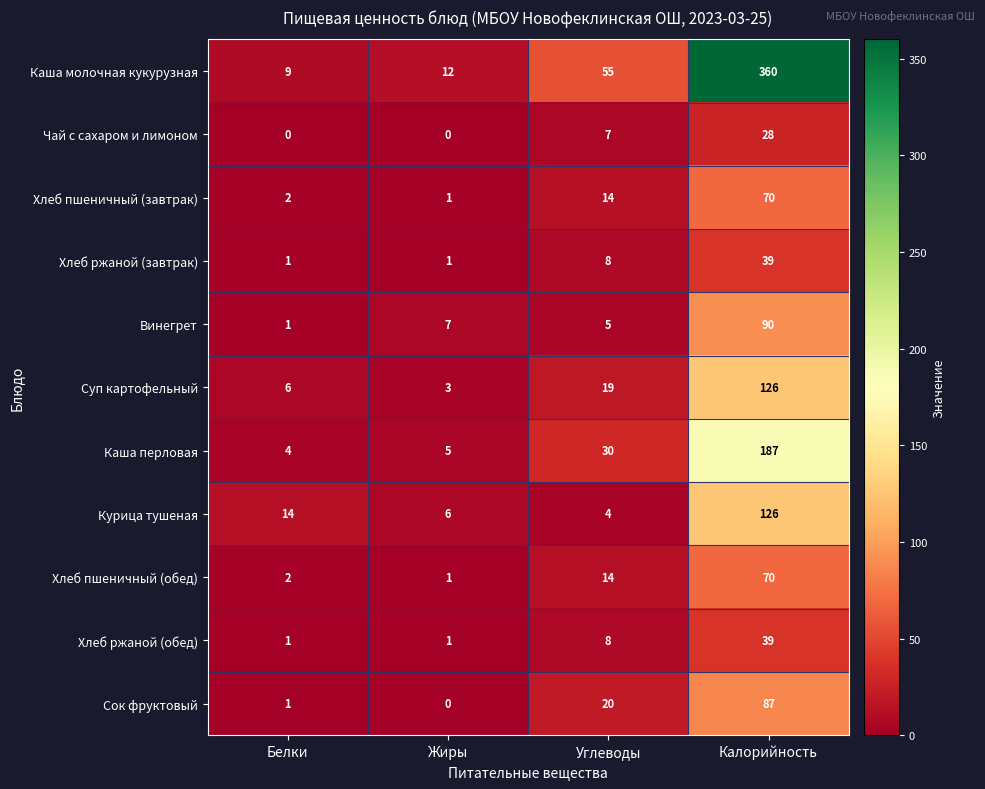

Which series has the largest range (max minus min)?

Каша молочная кукурузная